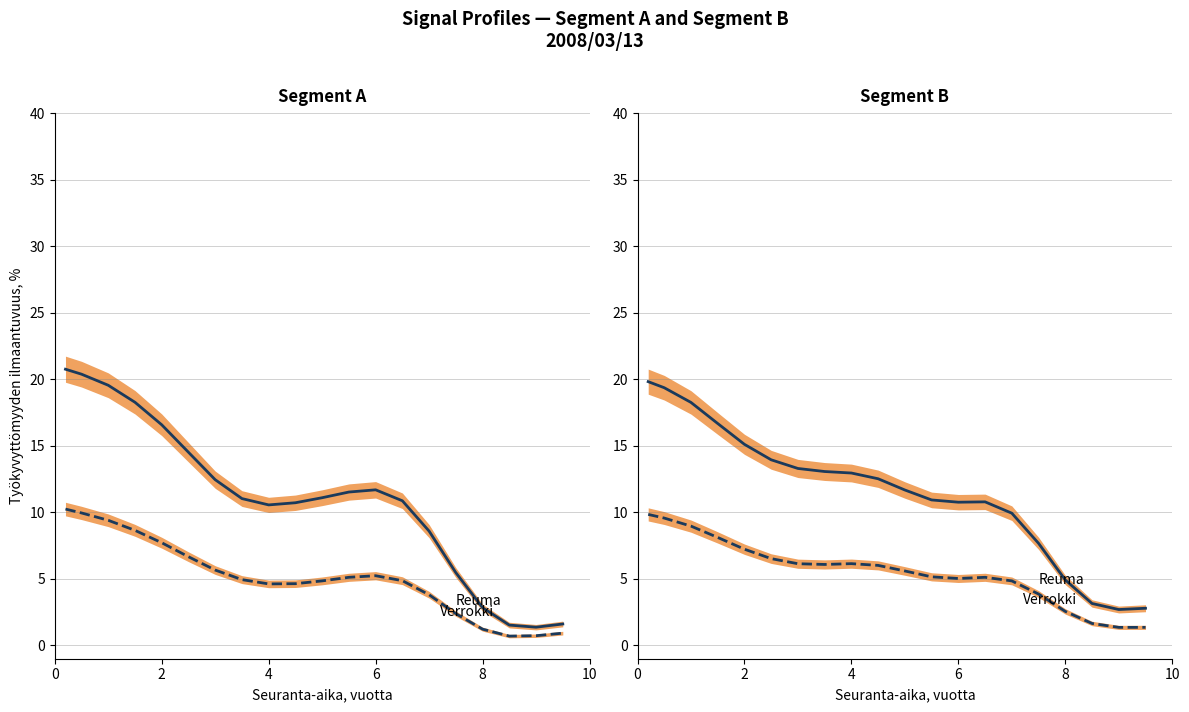

At how many categories does at least one series exceed 1?

20